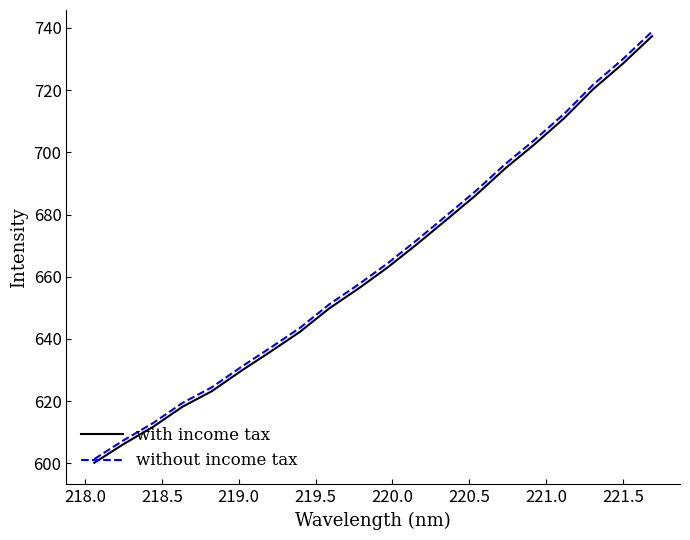

What is the highest value of the with income tax series?

737.3